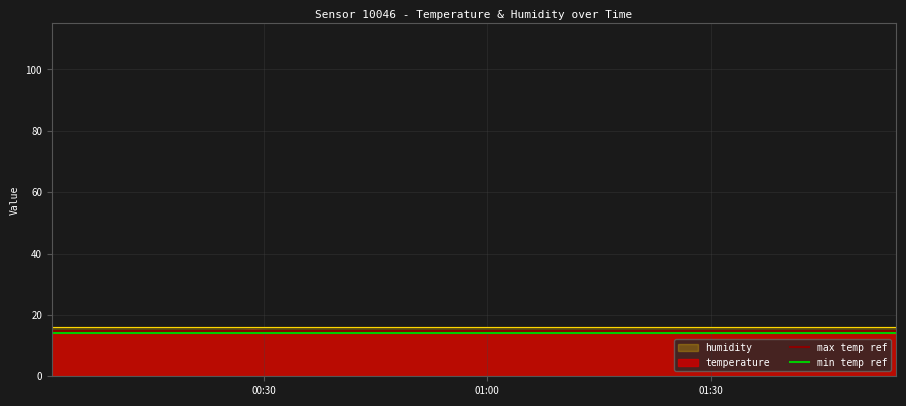

What is the minimum value for max temp ref?

14.8